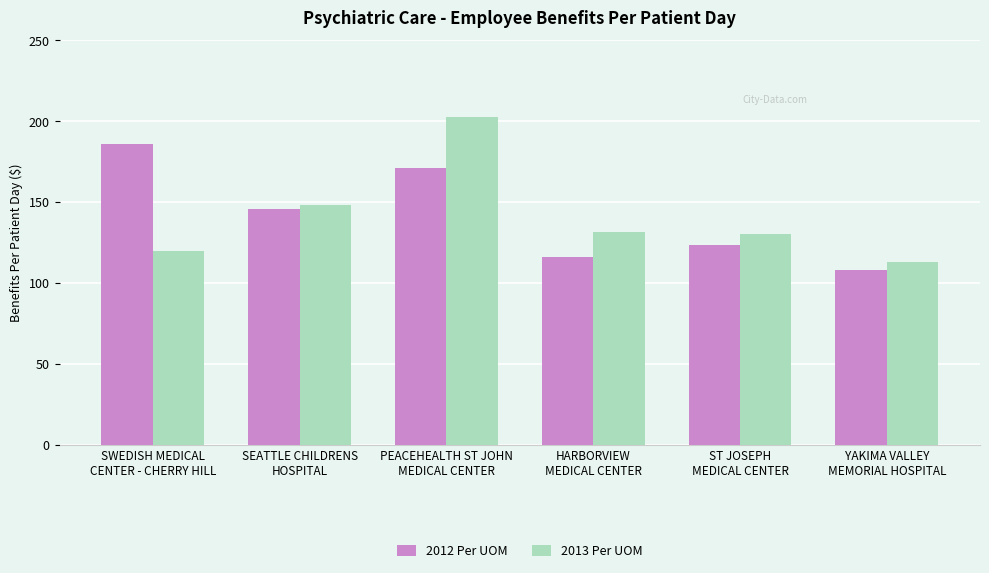

What is the maximum value for 2012 Per UOM?

185.8